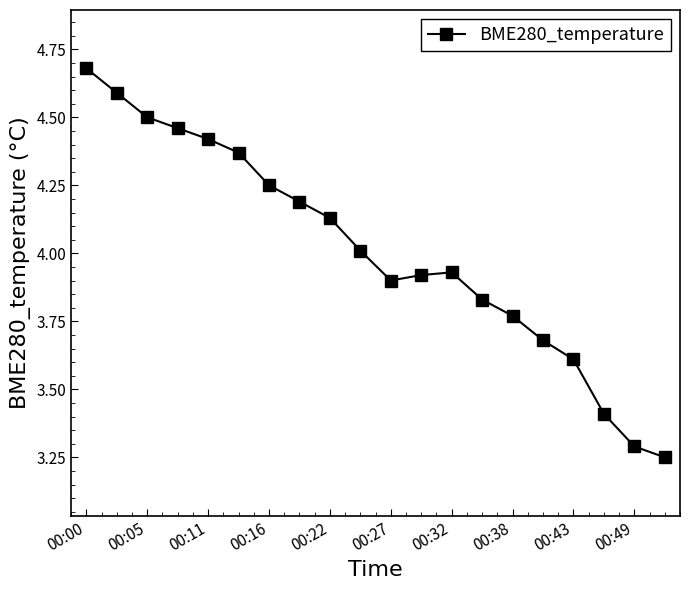

What is the value of the 10th point from the left?

4.0